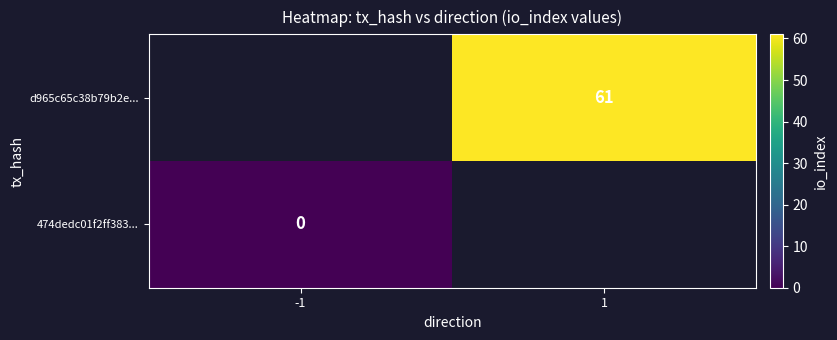

True or false: d965c65c38b79b2e... has a value of 97 at 1.

False